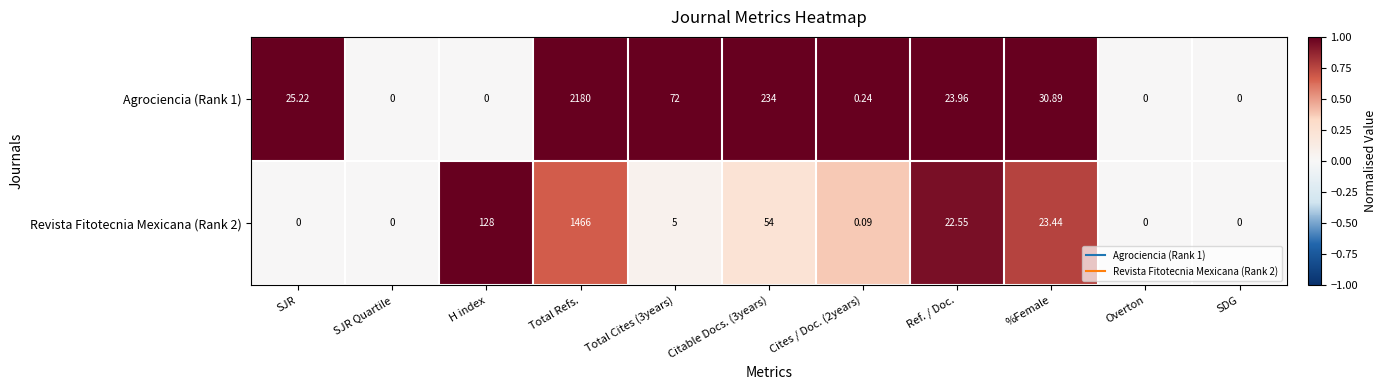

Which category has the highest value across all series?

Total Refs.